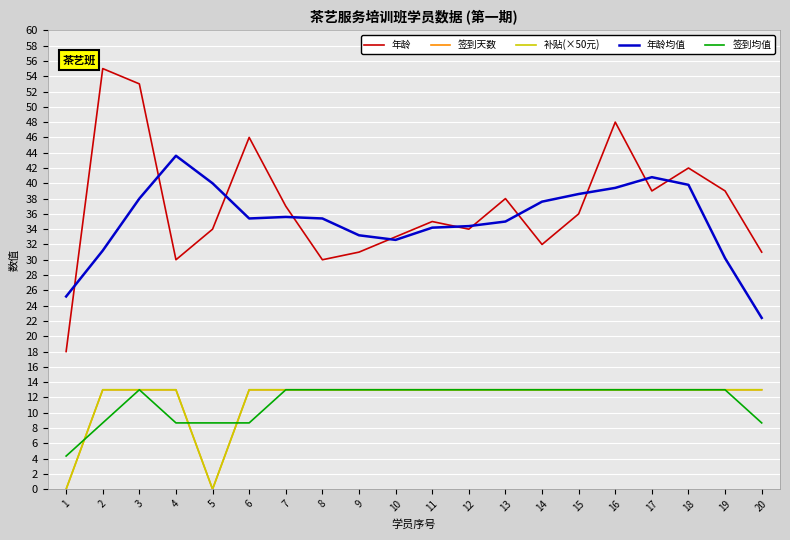

Does the chart have visible grid lines?

Yes